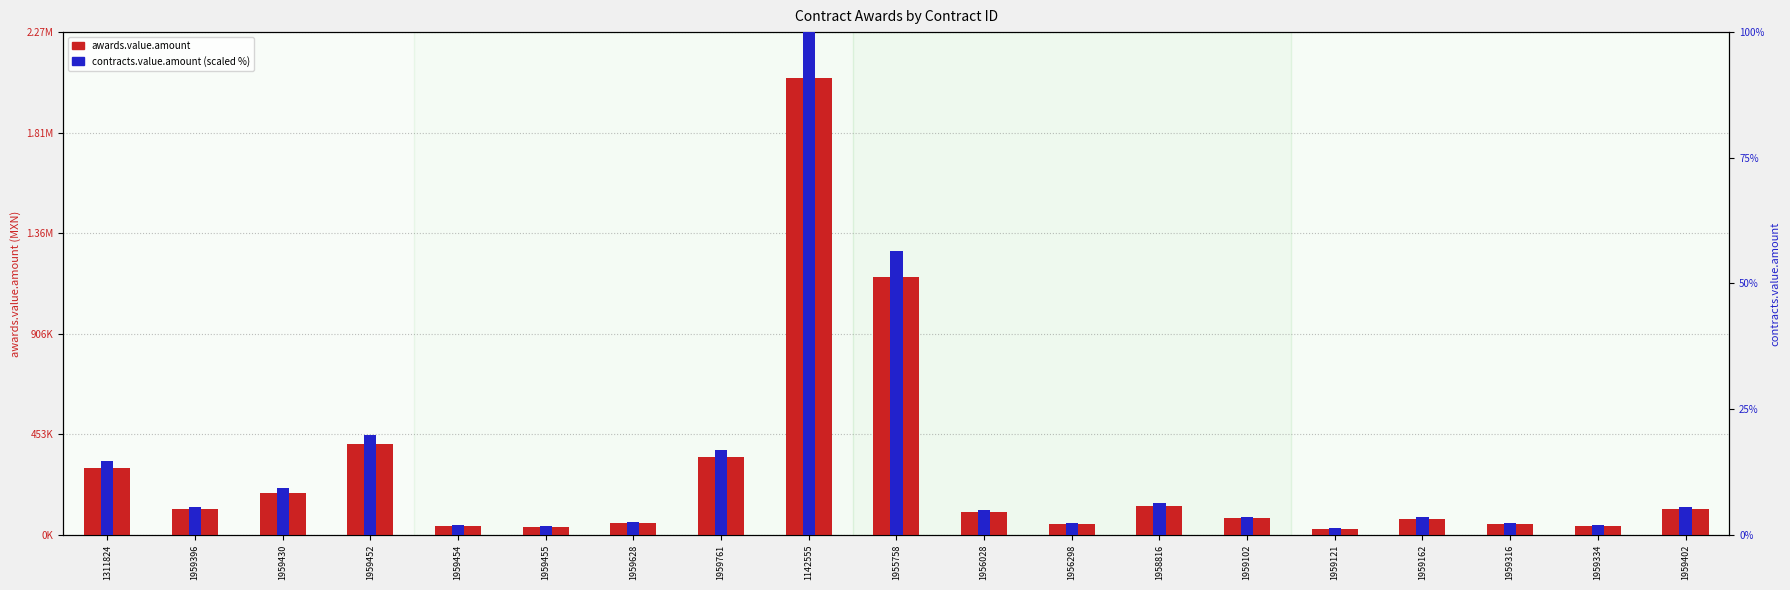

Are the bars horizontal?

No